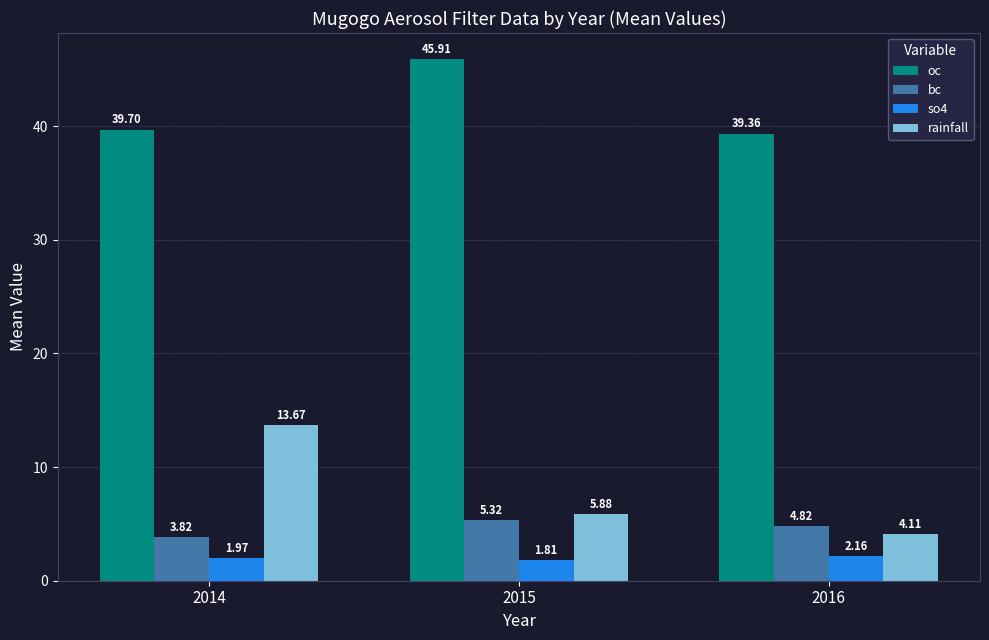

What is the sum of all bc values?

14.0